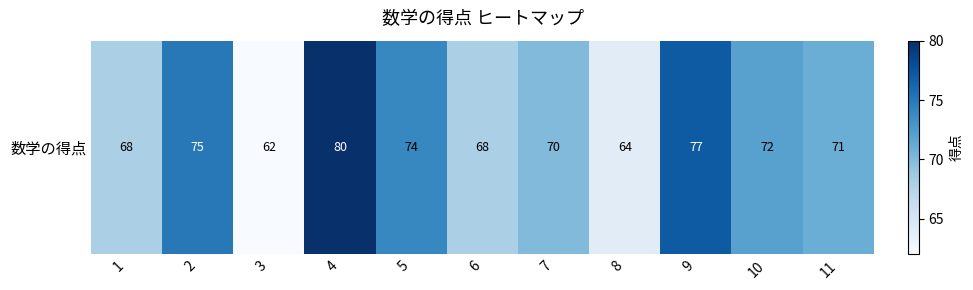

What is the maximum value shown in the chart?

80